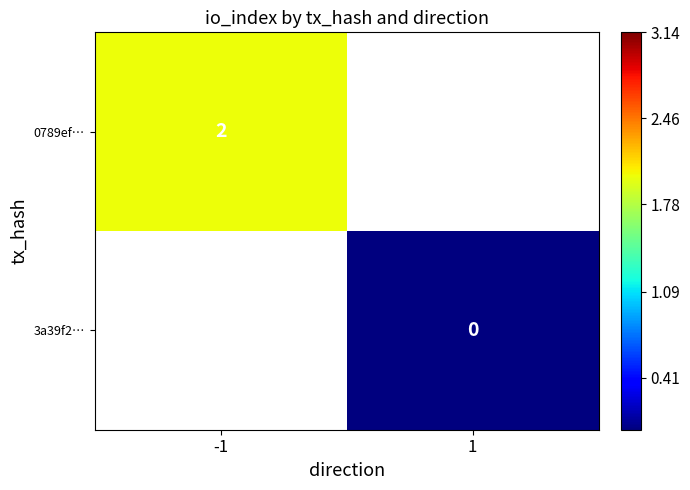

True or false: 0789ef… has a value of 3 at -1.

False